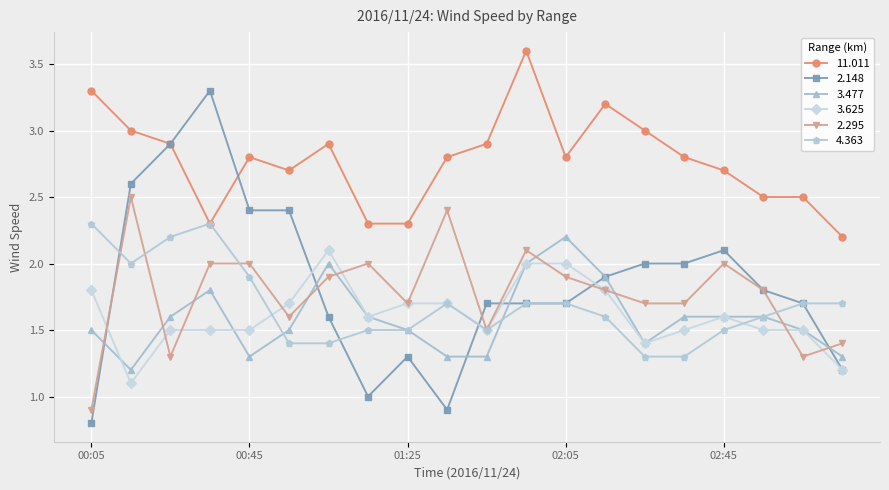

True or false: 3.477 and 11.011 cross at least once.

False